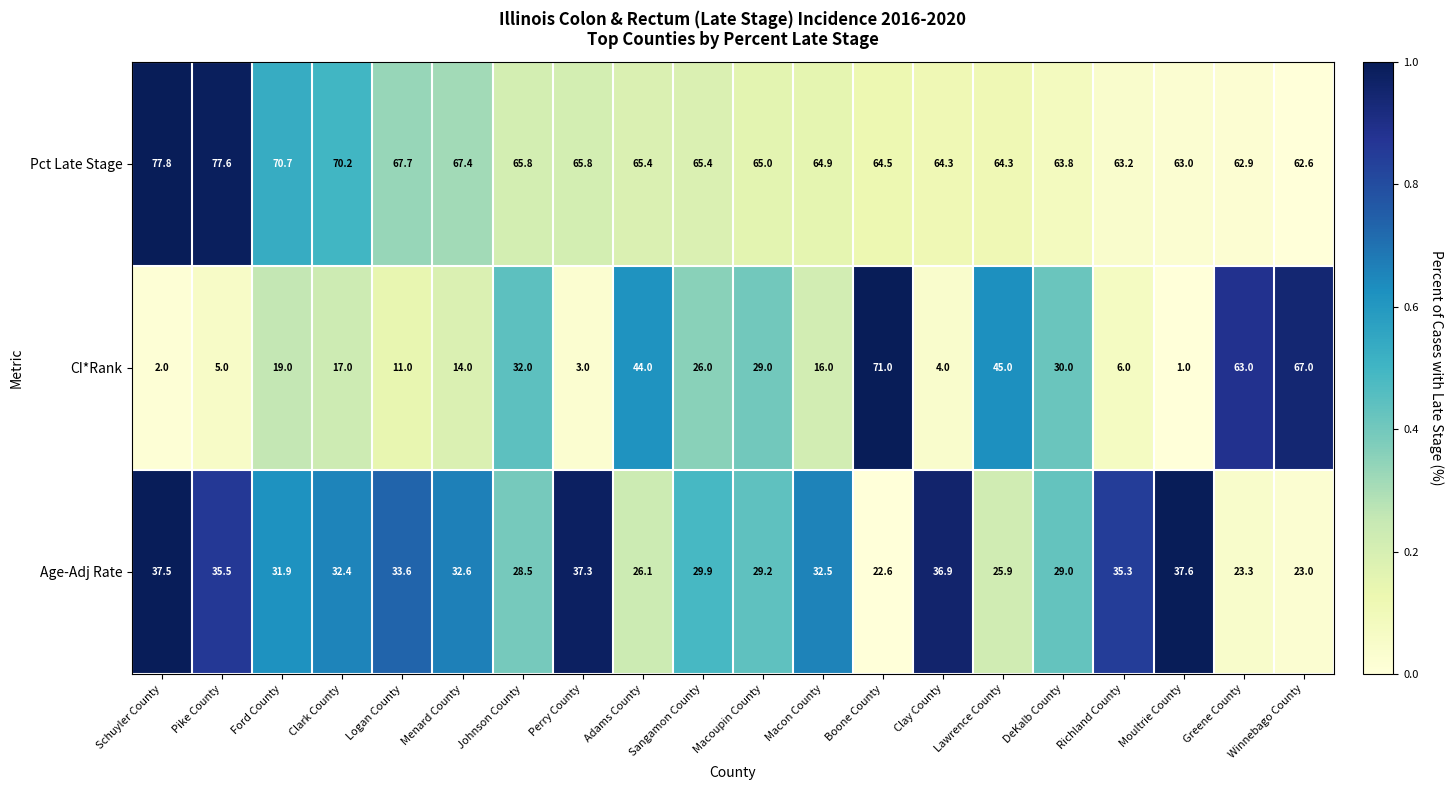

How many distinct data groups are displayed?

3